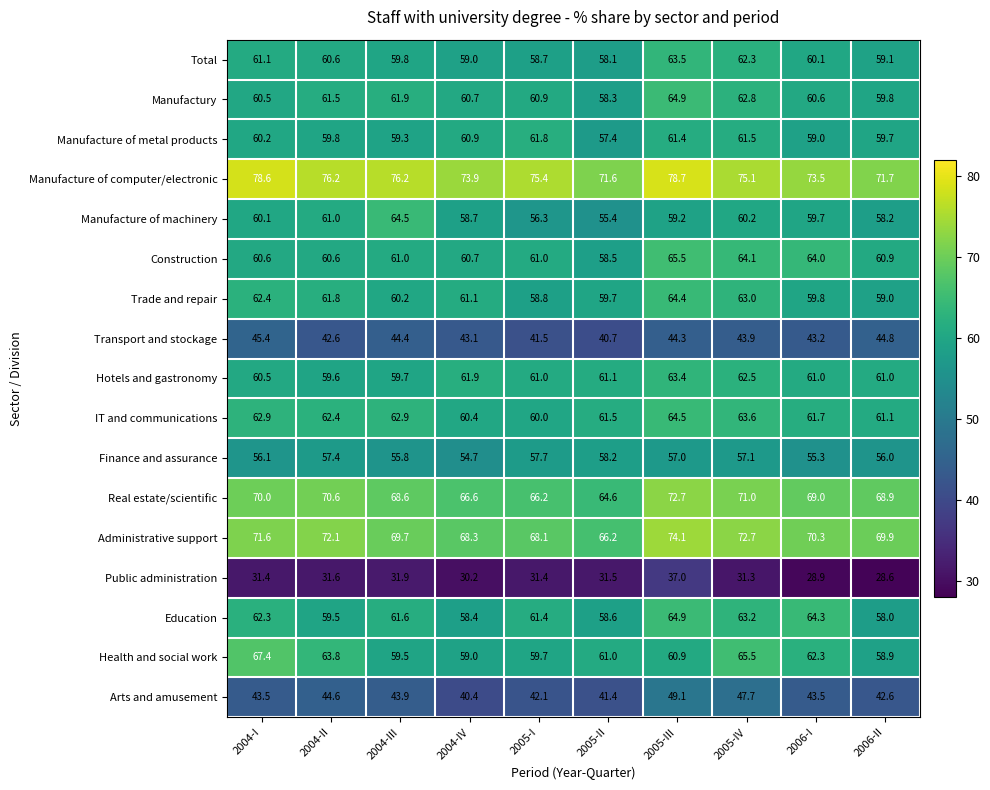

True or false: Manufacture of machinery has a value of 58.2 at 2006-II.

True